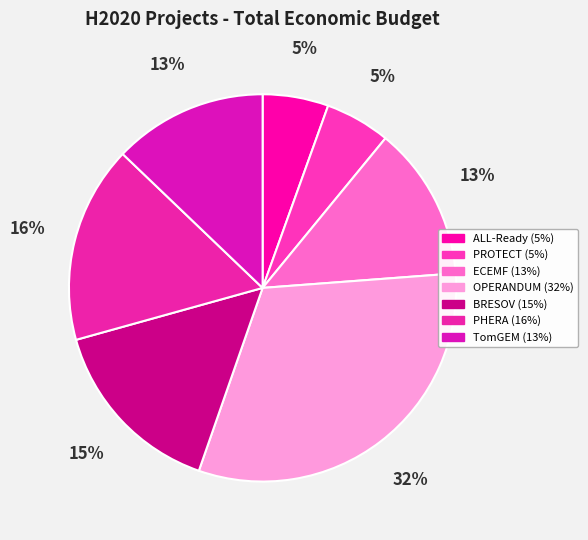

How many slices are in this pie chart?

7